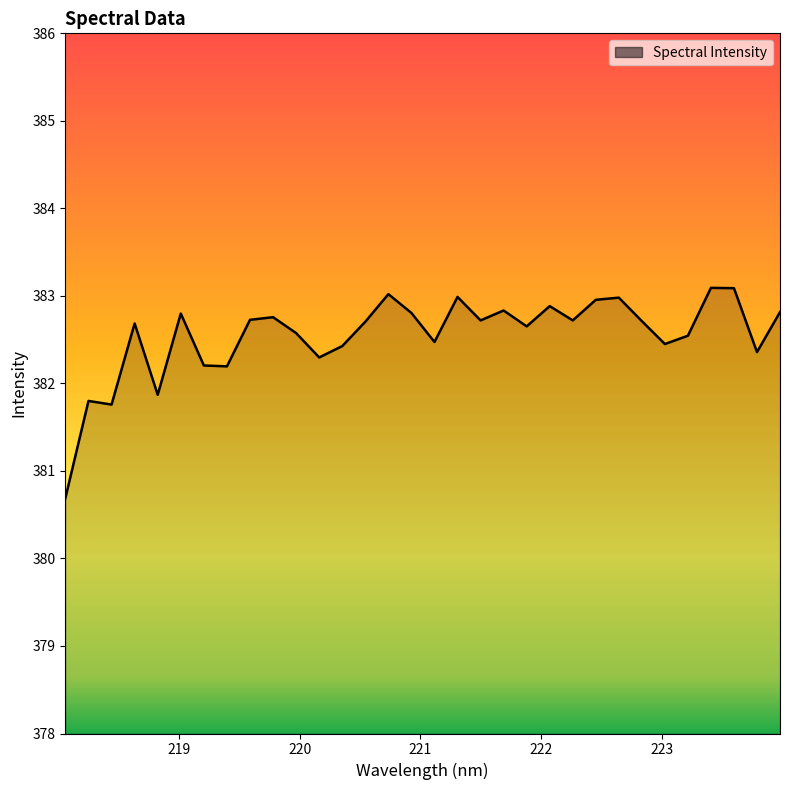

What is the greatest value displayed?

383.1